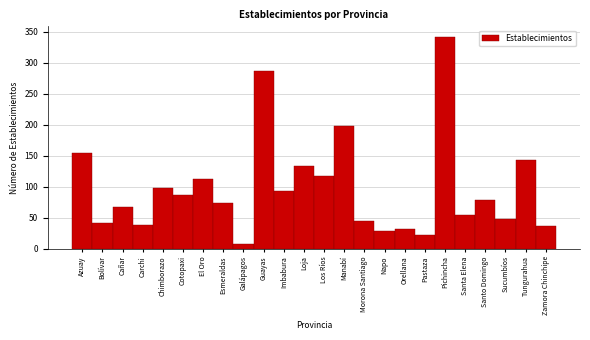

The chart shows a value of 57 at Carchi. True or false?

False